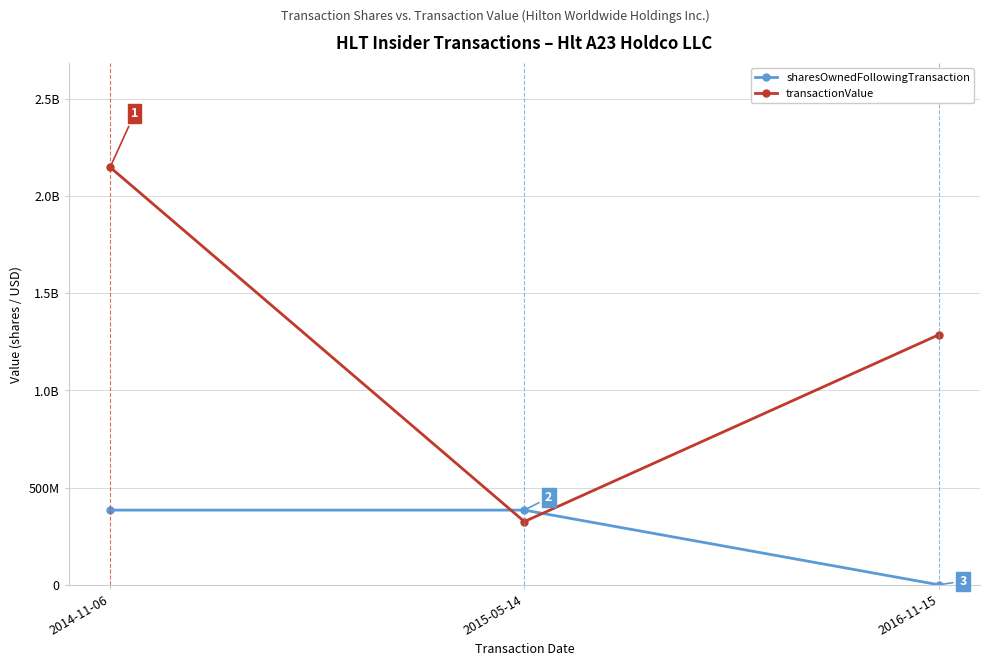

Between 2016-11-15 and 2015-05-14, which is larger?

2015-05-14